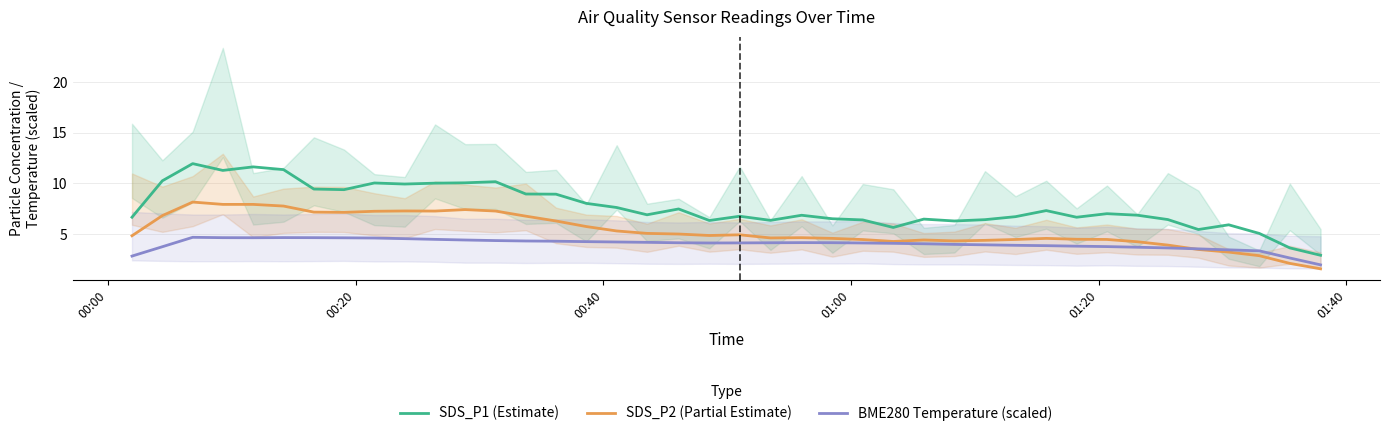

Which series ends up on top after the final intersection of BME280 Temperature (scaled) and SDS_P2 (Partial Estimate)?

BME280 Temperature (scaled)